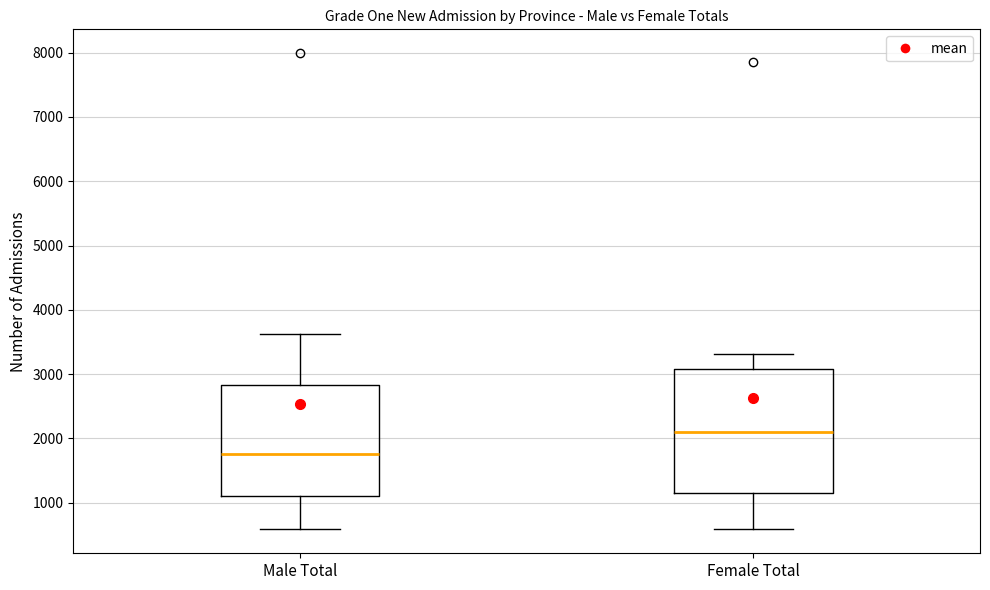

Reading left to right, read every box against the y-axis: the position of its median line, the range the box covers, and the ends of its whiskers. The values are not printed on the chart, so give them approximately, as read against the axis.

Male Total: median 1800, box 1100 to 2800, whiskers 600 to 3600
Female Total: median 2100, box 1200 to 3100, whiskers 600 to 3300